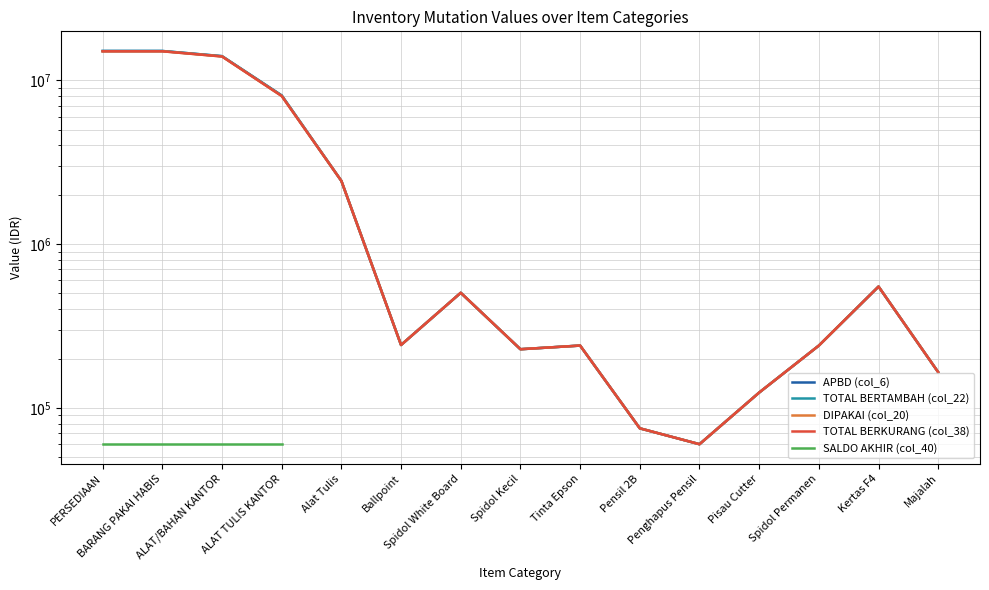

True or false: TOTAL BERTAMBAH (col_22) and SALDO AKHIR (col_40) cross at least once.

False